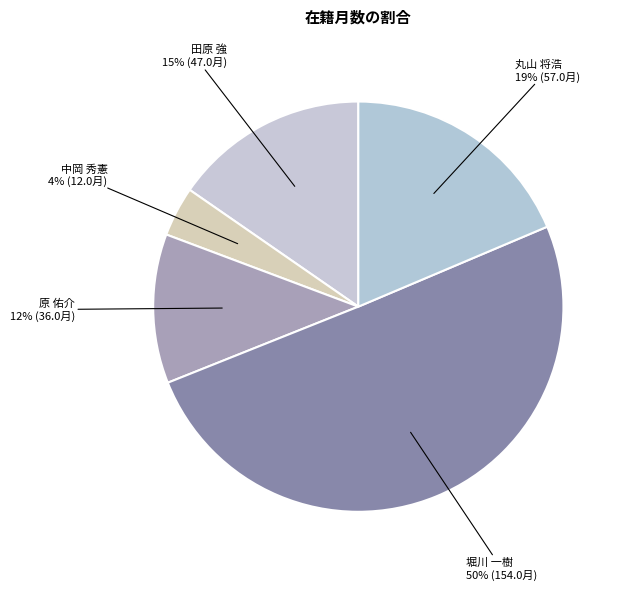

How many slices are in this pie chart?

5